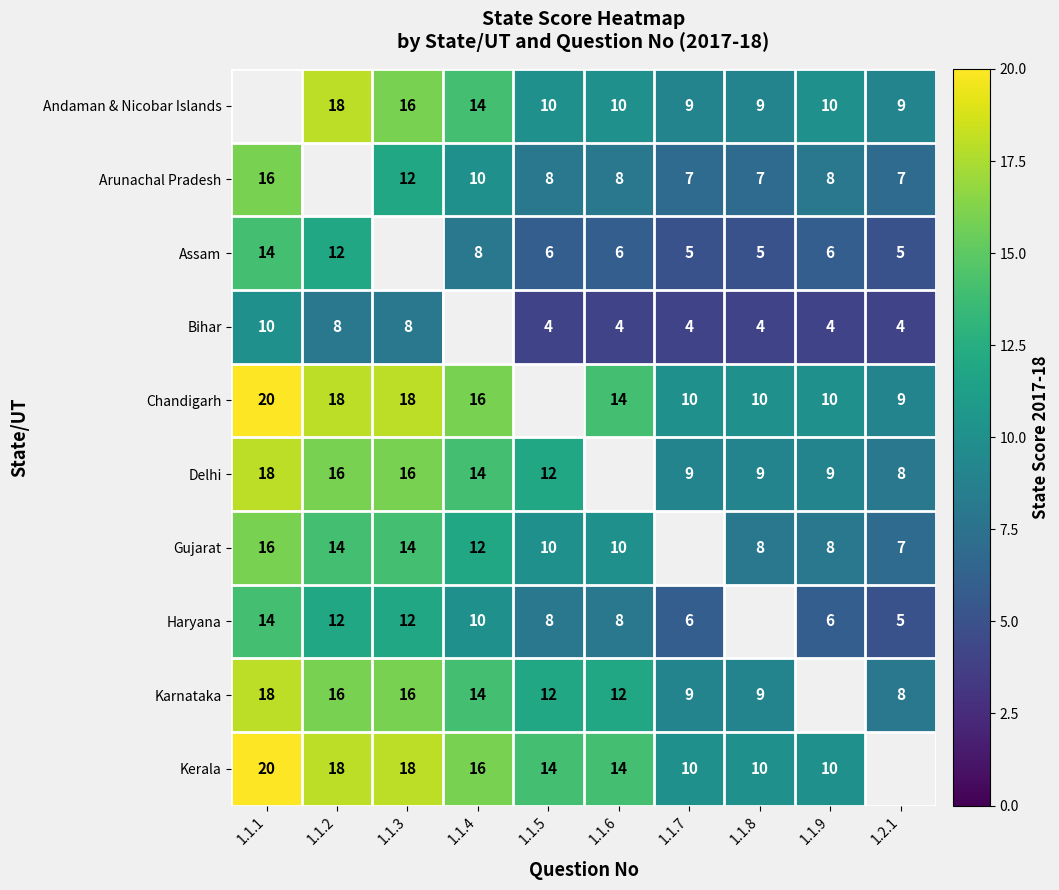

The Arunachal Pradesh series shows 8 at 1.1.5. True or false?

True